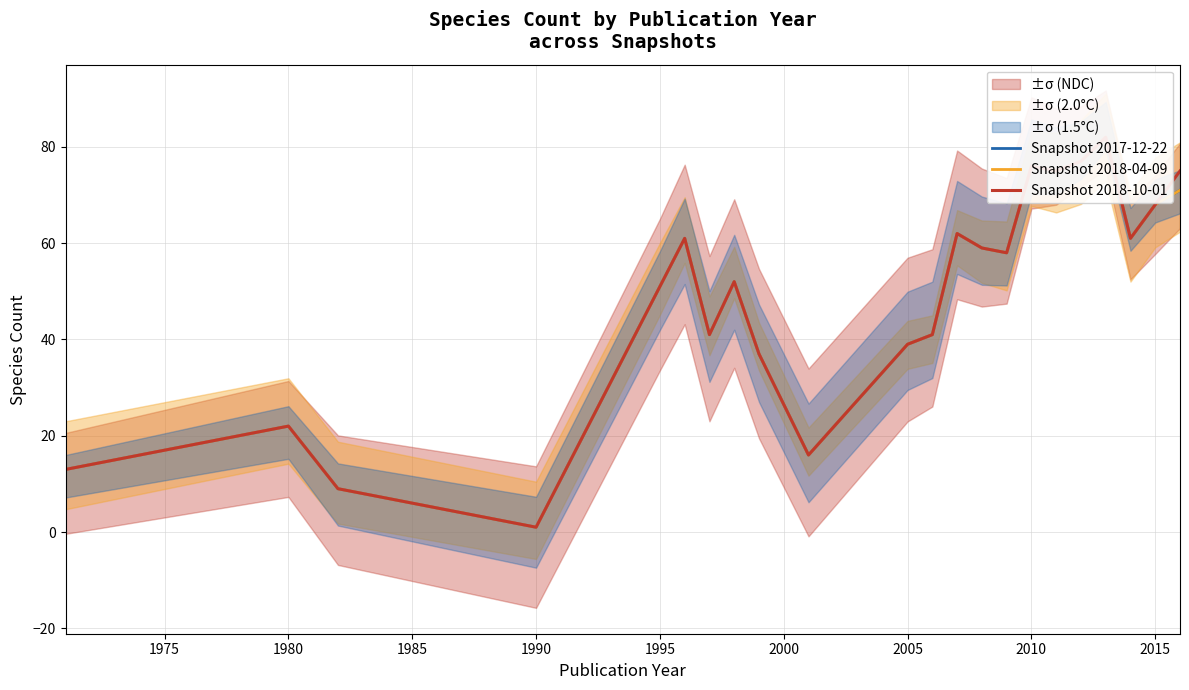

How many data points in Snapshot 2018-10-01 are above 58?

10